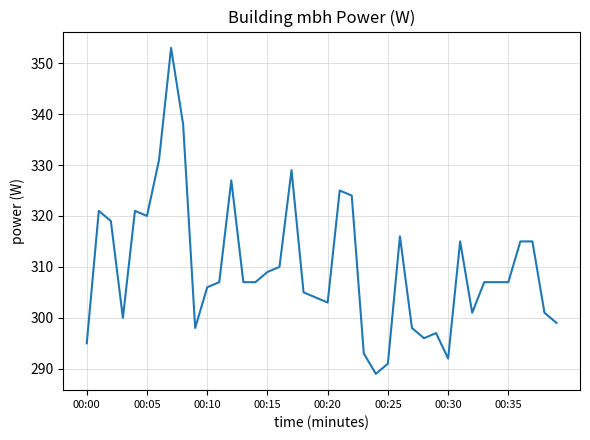

What is the average value?

310